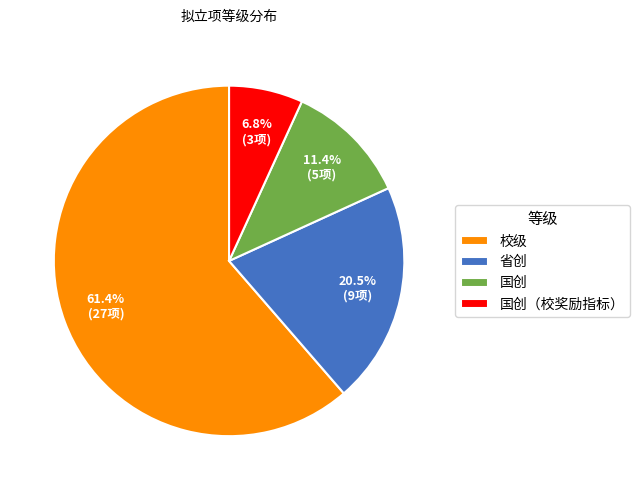

What percentage is the 国创 slice, to the nearest percent?

11%